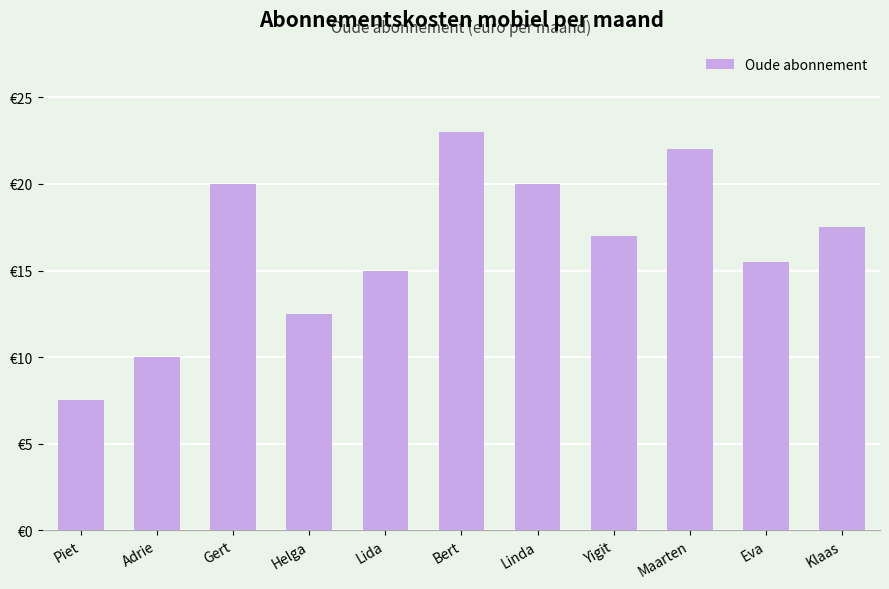

What is the value of the 10th bar from the left?

15.5